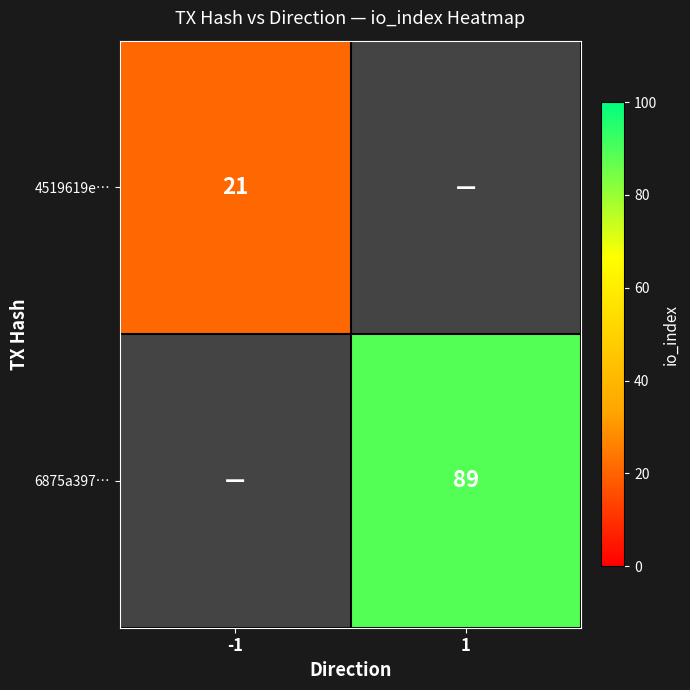

The 6875a397… series shows 89 at 1. True or false?

True